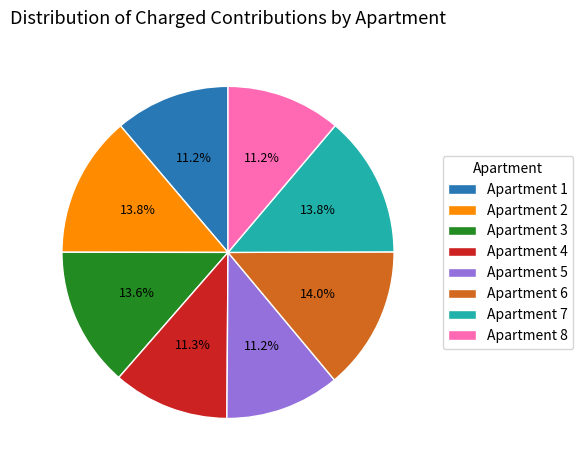

How much of the chart is everything except Apartment 4?

88.7%